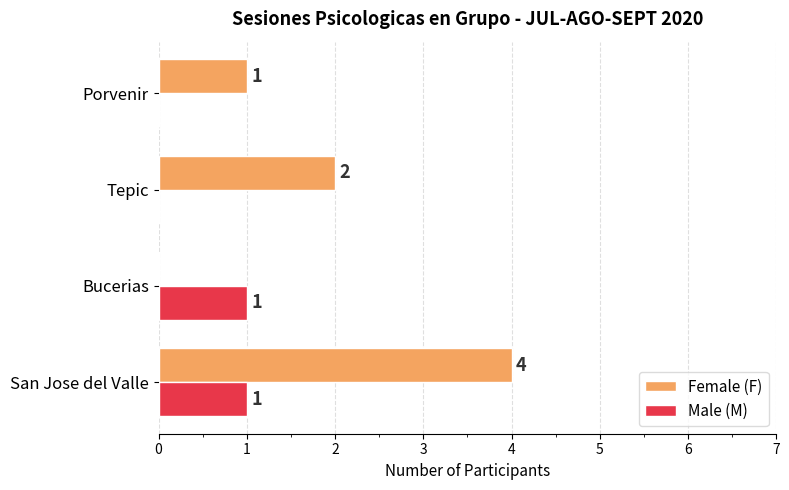

How many values in Male (M) are above zero?

2